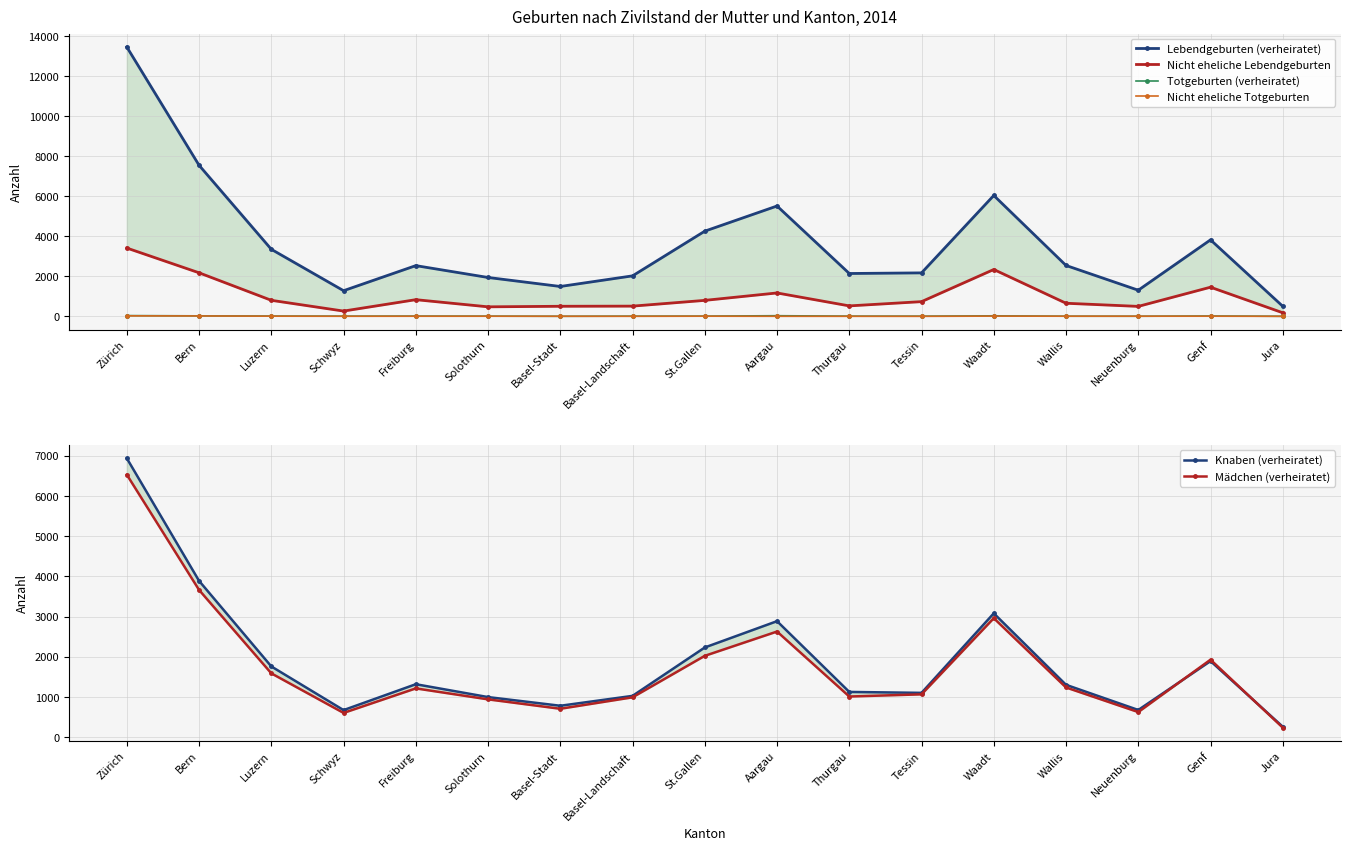

Which has a higher value, Genf or Luzern?

Genf